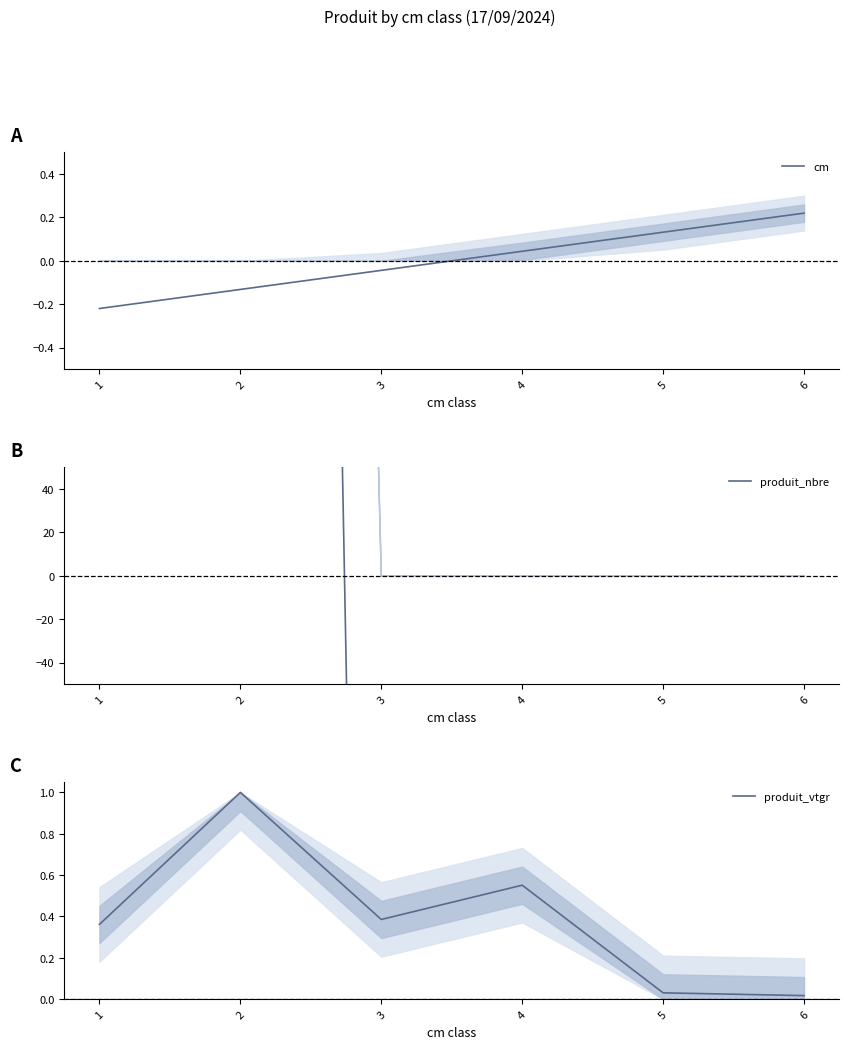

The produit_nbre series shows -1764.9 at 4. True or false?

False